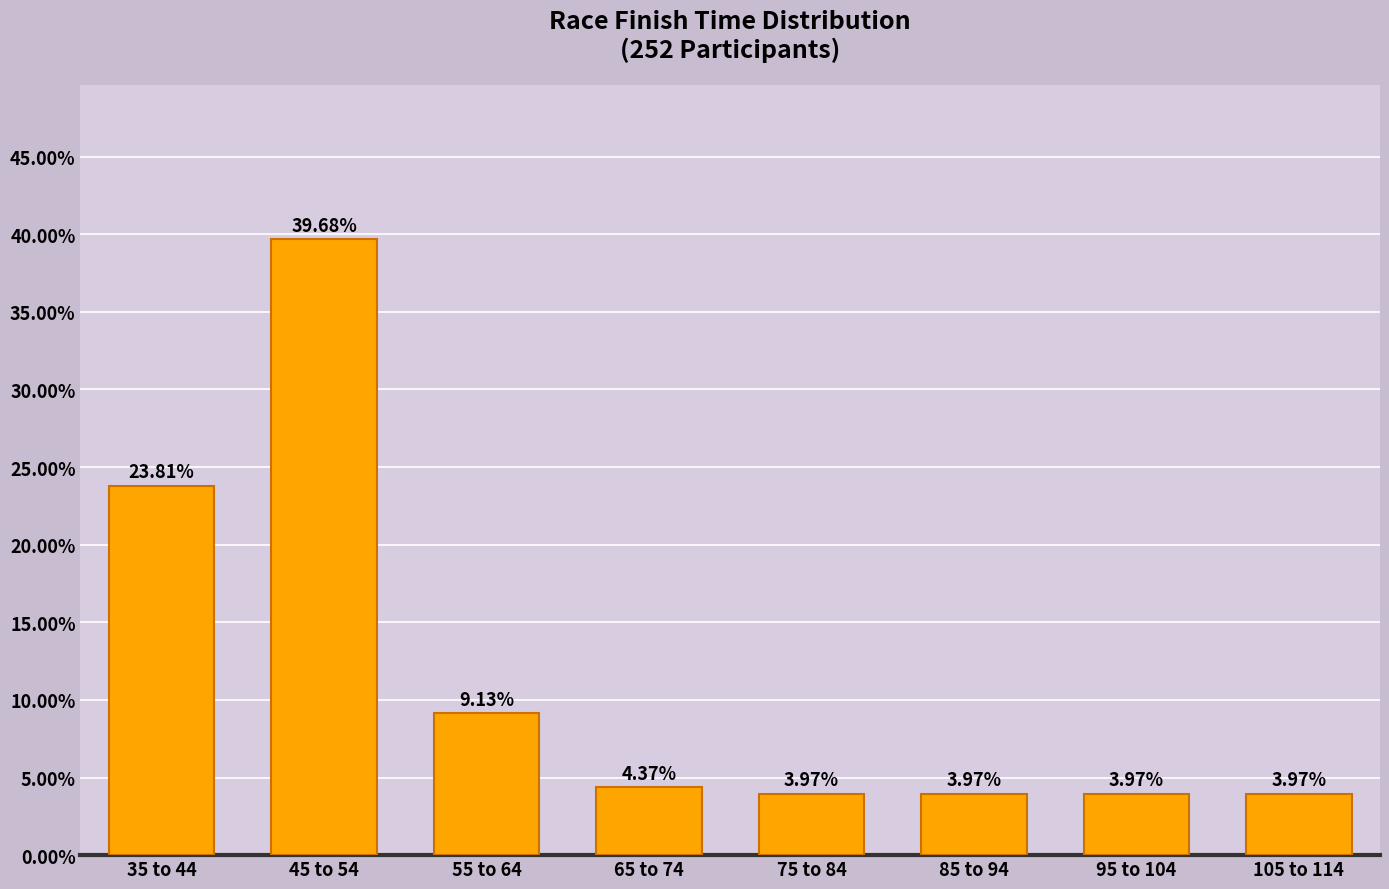

What is the difference between the second highest and minimum values?

19.8